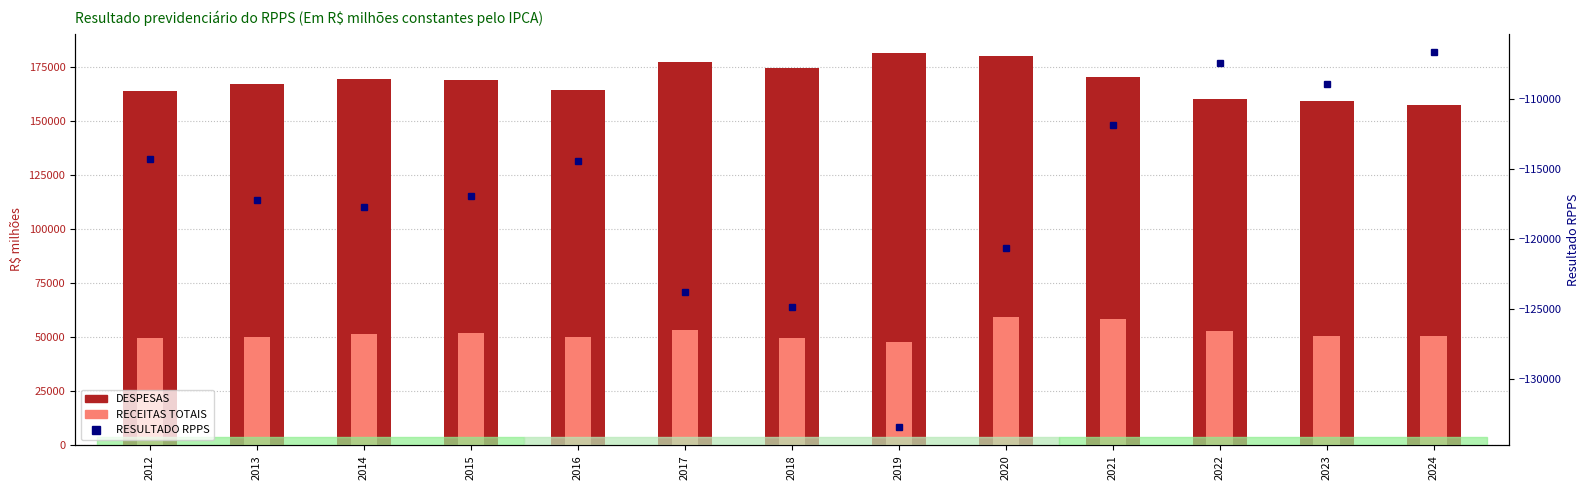

What is the sum of all RECEITAS TOTAIS values?

675130.5